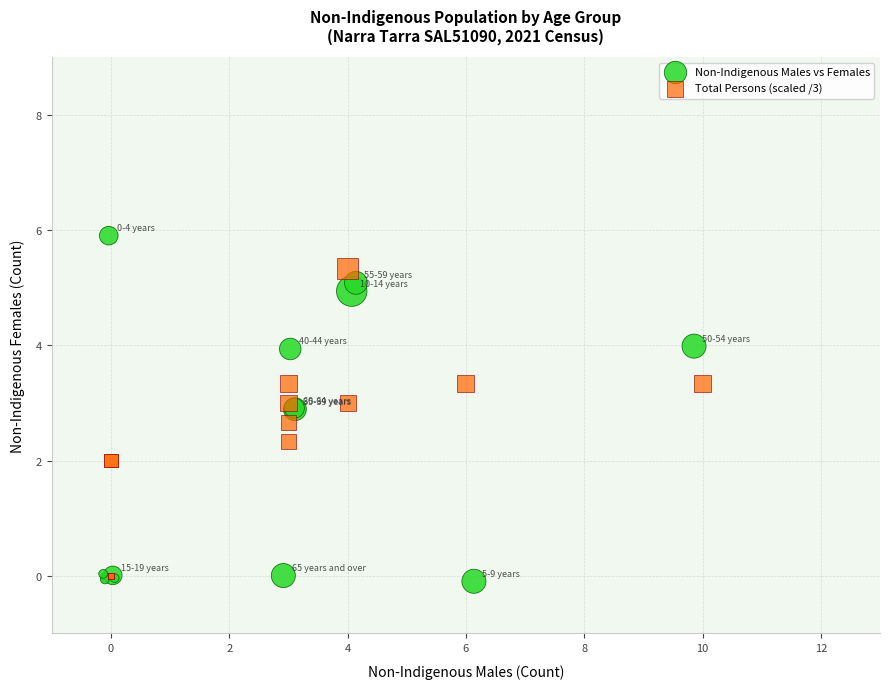

Which series contains the highest Y value?

Non-Indigenous Males vs Females